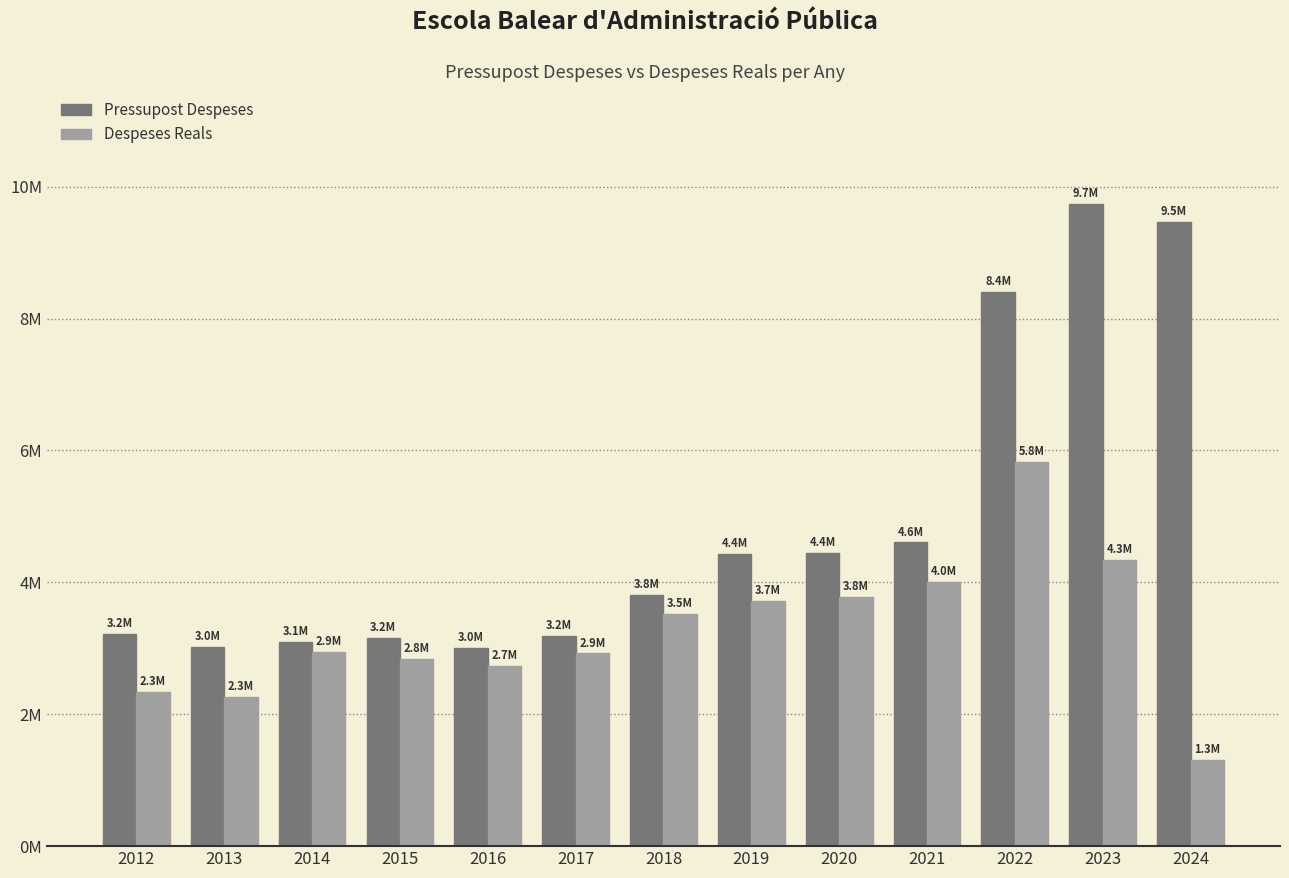

What are all the series names shown in the legend?

Pressupost Despeses, Despeses Reals